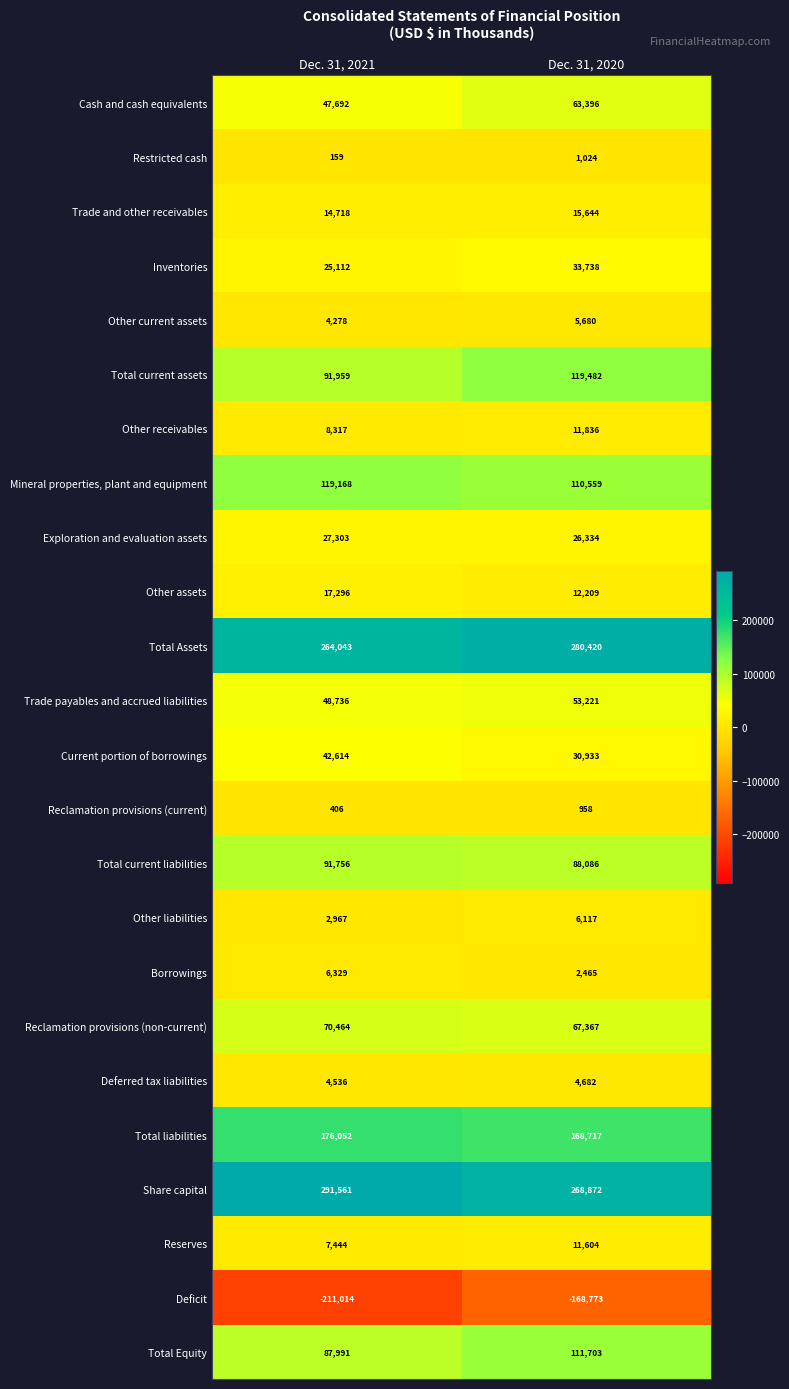

Between Dec. 31, 2021 and Dec. 31, 2020, which series saw the biggest shift?

Deficit